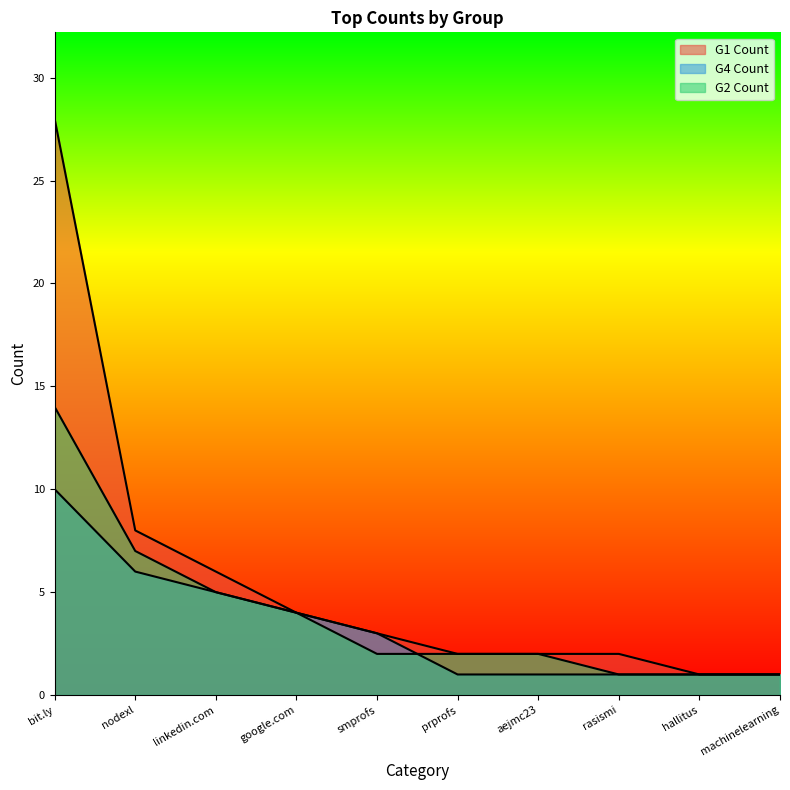

What is the total value across all series at linkedin.com?

16